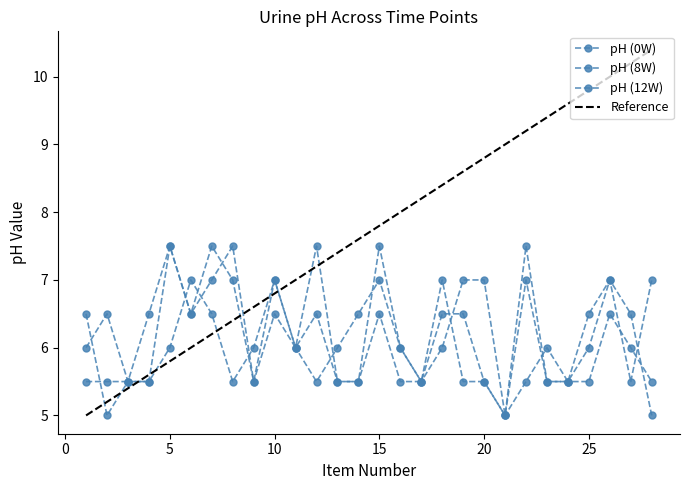

Reading left to right, what are all the values shown in this chart?

pH (0W): 6.5	5.0	5.5	5.5	6.0	7.0	6.5	5.5	6.0	7.0	6.0	5.5	6.0	6.5	7.0	6.0	5.5	7.0	5.5	5.5	5.0	5.5	6.0	5.5	6.0	7.0	5.5	7.0
pH (8W): 6.0	6.5	5.5	6.5	7.5	6.5	7.5	7.0	5.5	7.0	6.0	7.5	5.5	5.5	6.5	5.5	5.5	6.5	6.5	5.5	5.0	7.5	5.5	5.5	6.5	7.0	6.5	5.0
pH (12W): 5.5	5.5	5.5	5.5	7.5	6.5	7.0	7.5	5.5	6.5	6.0	6.5	5.5	5.5	7.5	6.0	5.5	6.0	7.0	7.0	5.0	7.0	5.5	5.5	5.5	6.5	6.0	5.5
Reference: 5.0	5.2	5.4	5.6	5.8	6.0	6.2	6.4	6.6	6.8	7.0	7.2	7.4	7.6	7.8	8.0	8.2	8.4	8.6	8.8	9.0	9.2	9.4	9.6	9.8	10.0	10.2	10.4